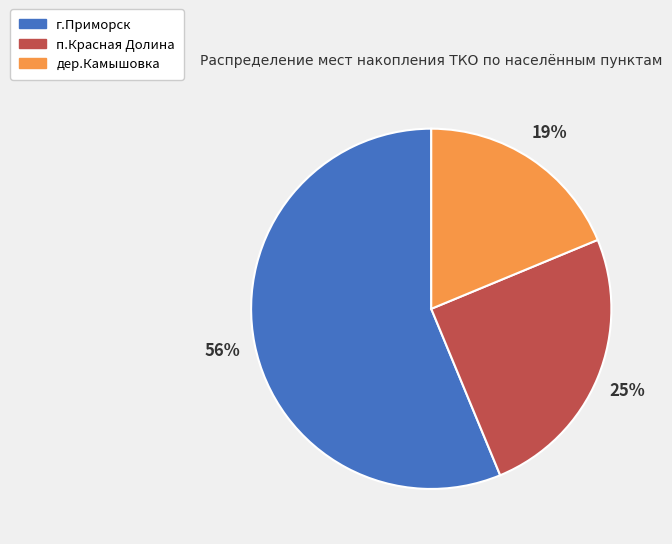

The г.Приморск slice represents 56% of the pie. True or false?

True